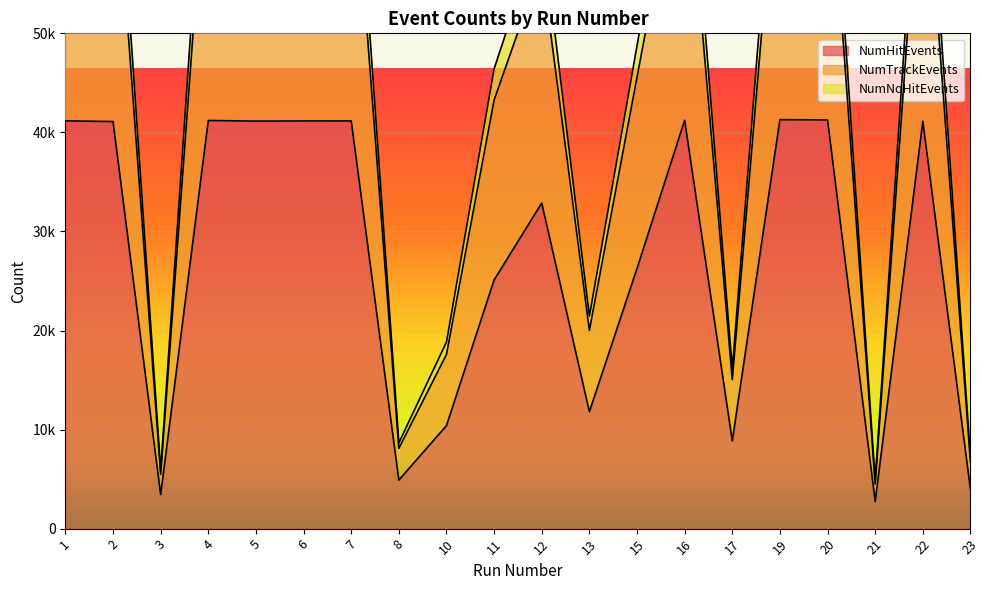

Count the number of data series in this chart.

3